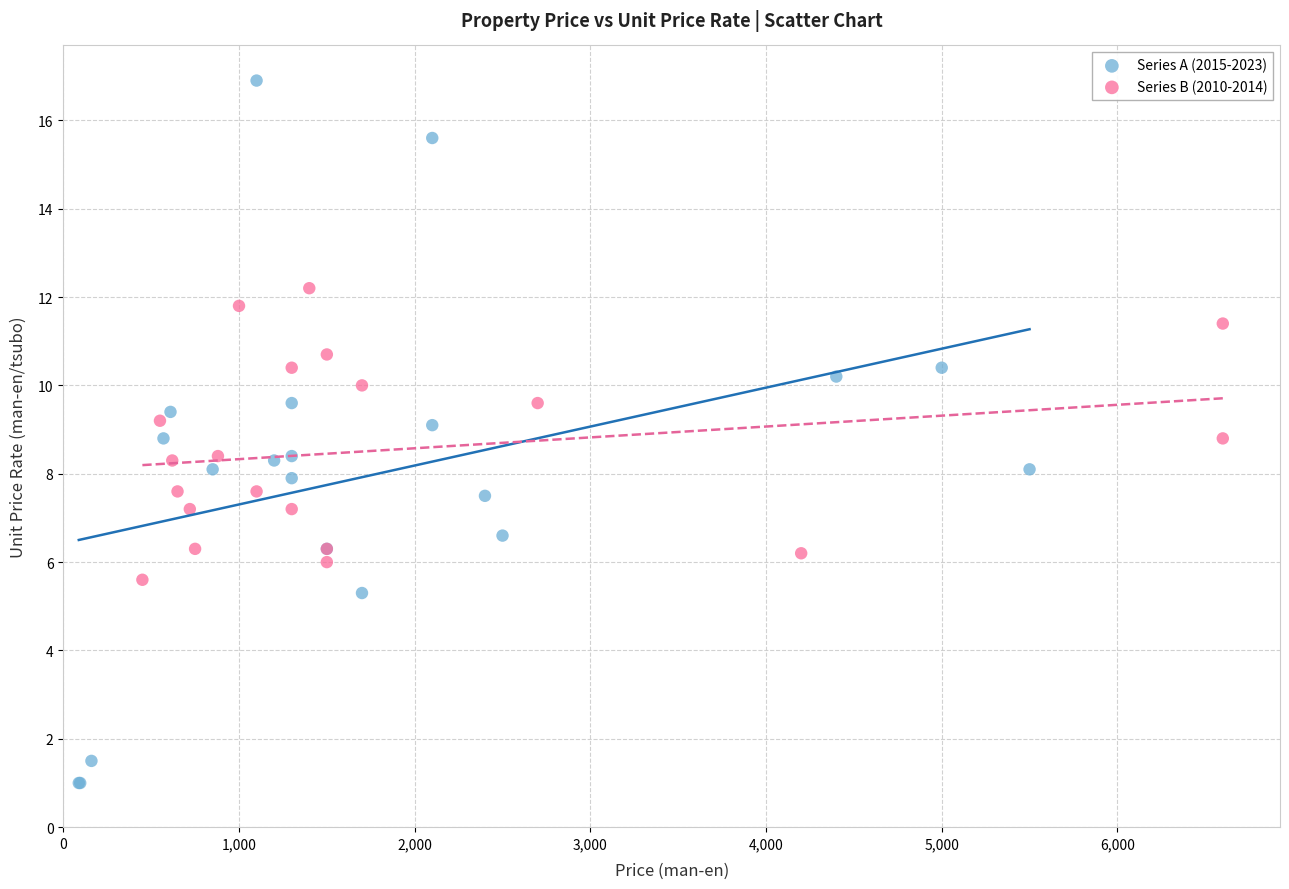

Which series contains the highest Y value?

Series A (2015-2023)